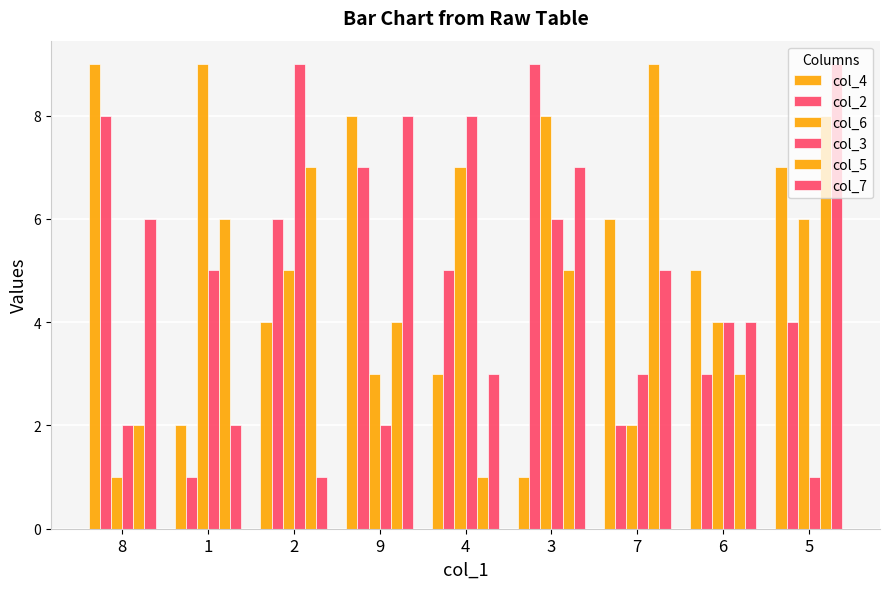

At which category is the sum across all series the highest?

3